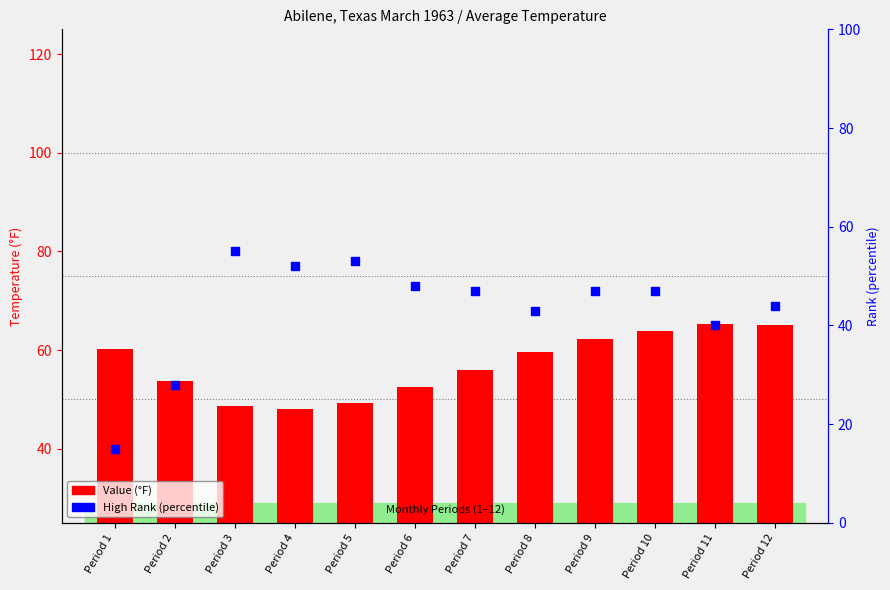

At which category is the sum across all series the highest?

Period 10